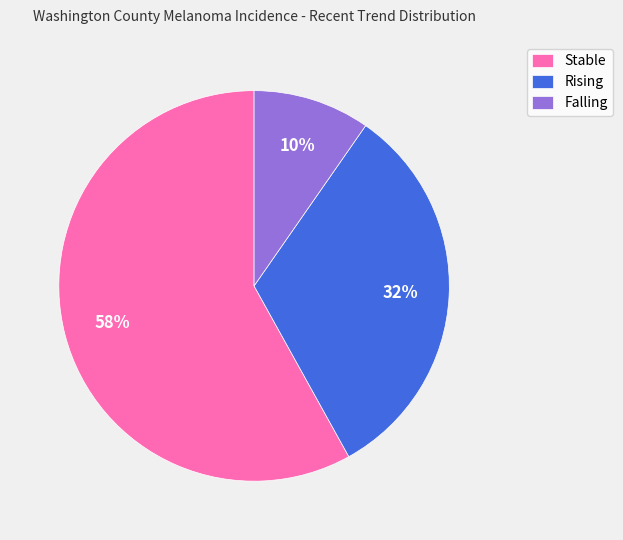

To the nearest percent, what is the difference between the largest and smallest slice percentages?

48%